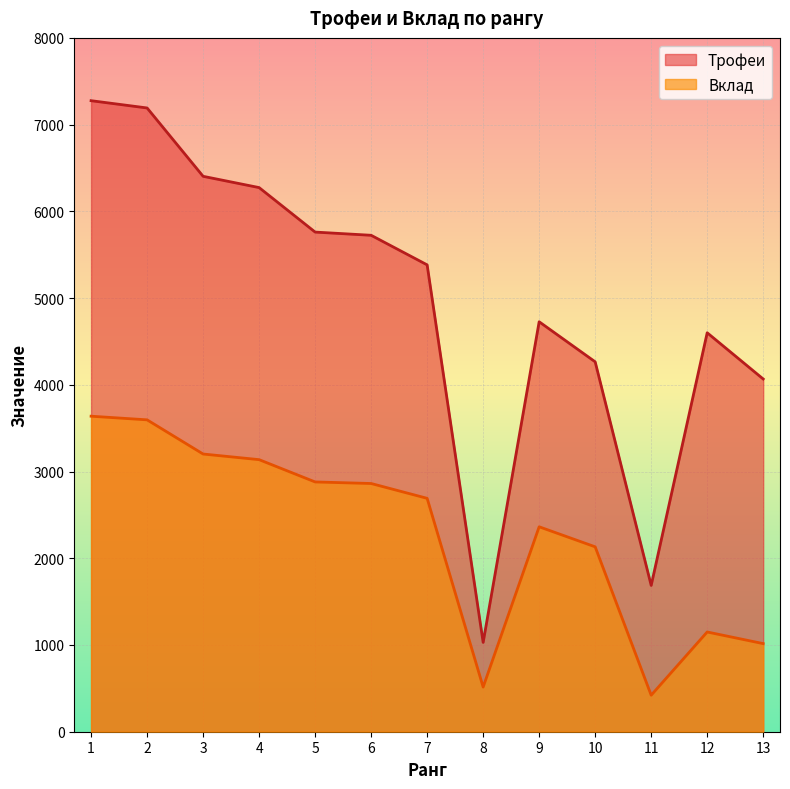

What is the difference between the Трофеи values at 6 and 2?

1468